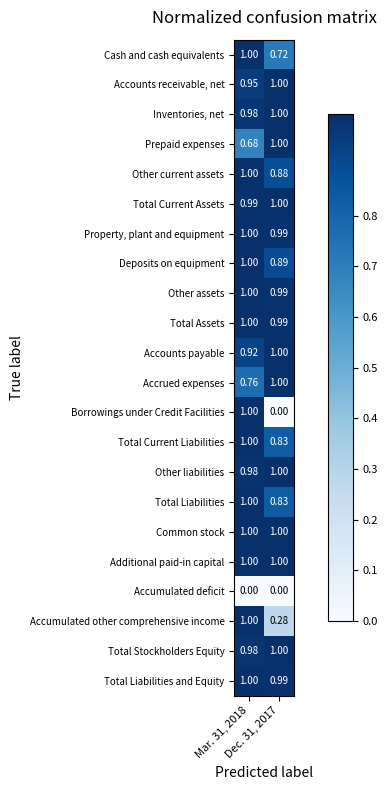

Which series has the largest range (max minus min)?

Borrowings under Credit Facilities